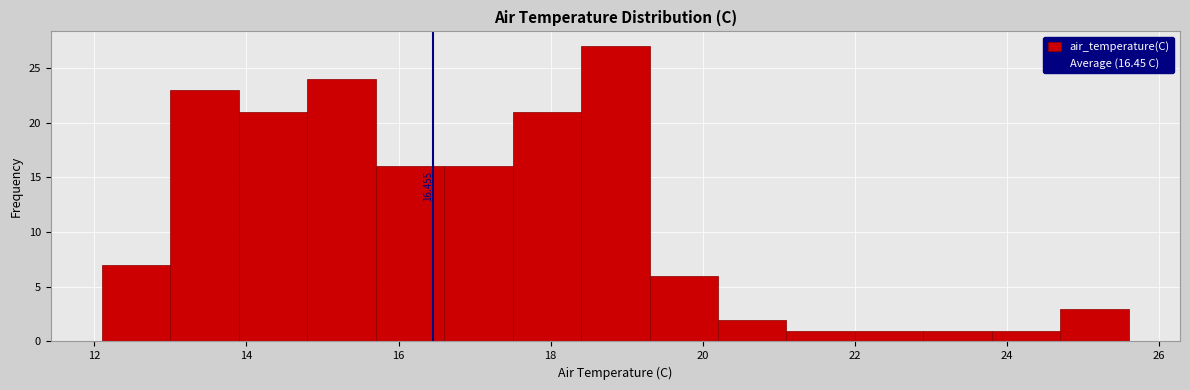

Which range on the x-axis has the tallest bar?

18.4 to 19.3